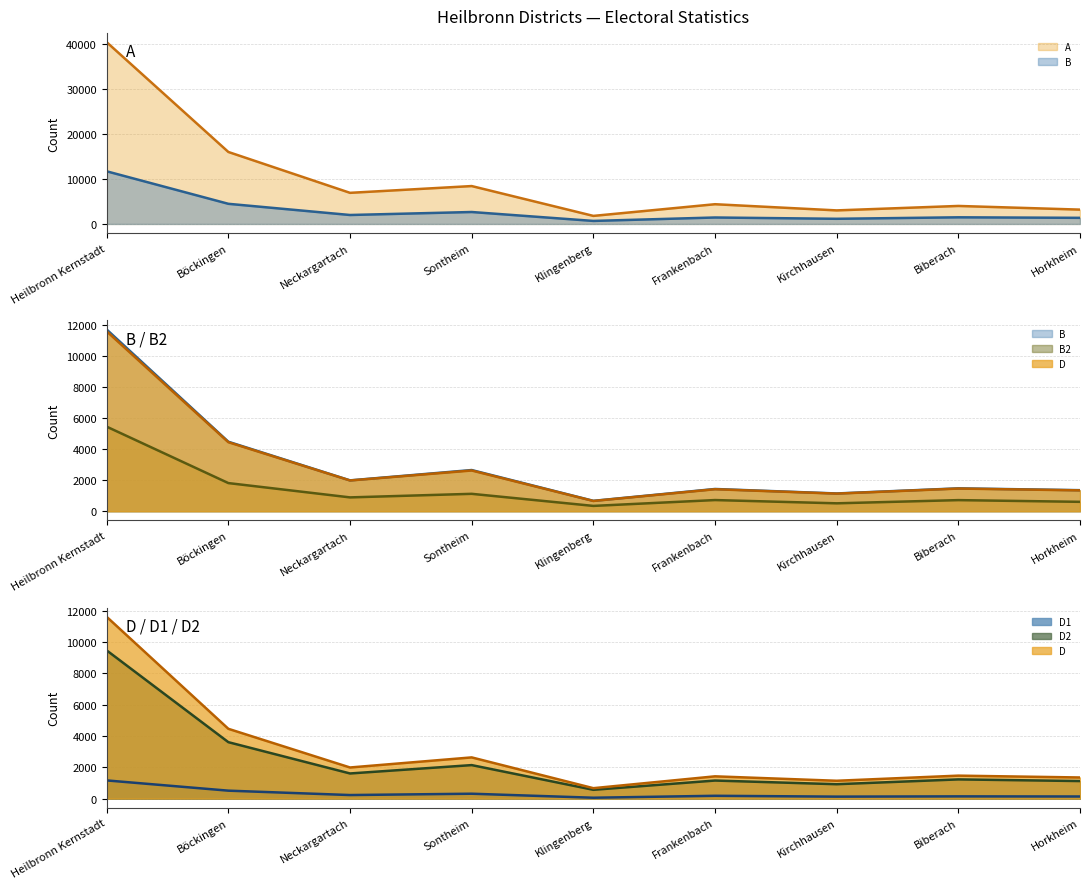

True or false: B line and A line intersect in this chart.

False